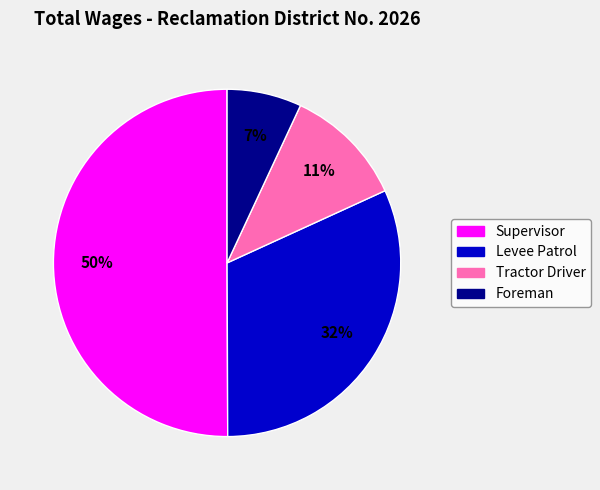

The Supervisor slice represents 43% of the pie. True or false?

False